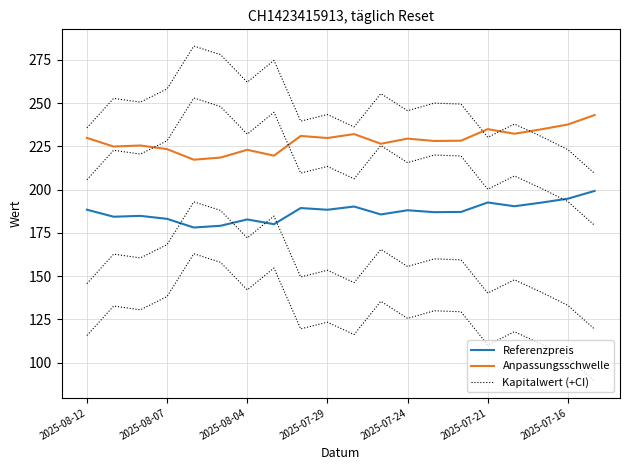

Where is the first local minimum for Kapitalwert (+CI)?

2025-08-04